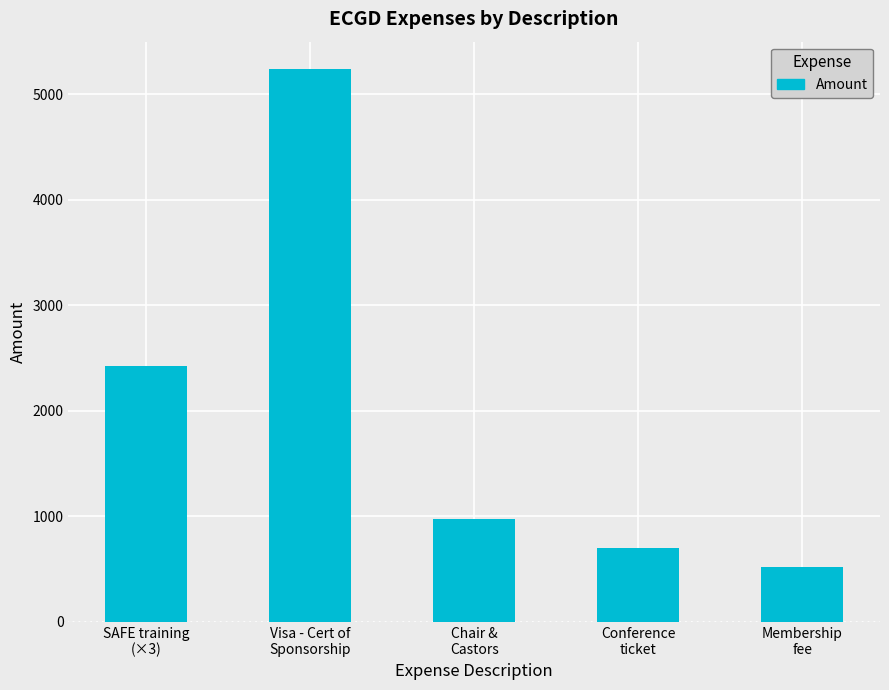

Does the chart contain any negative values?

No